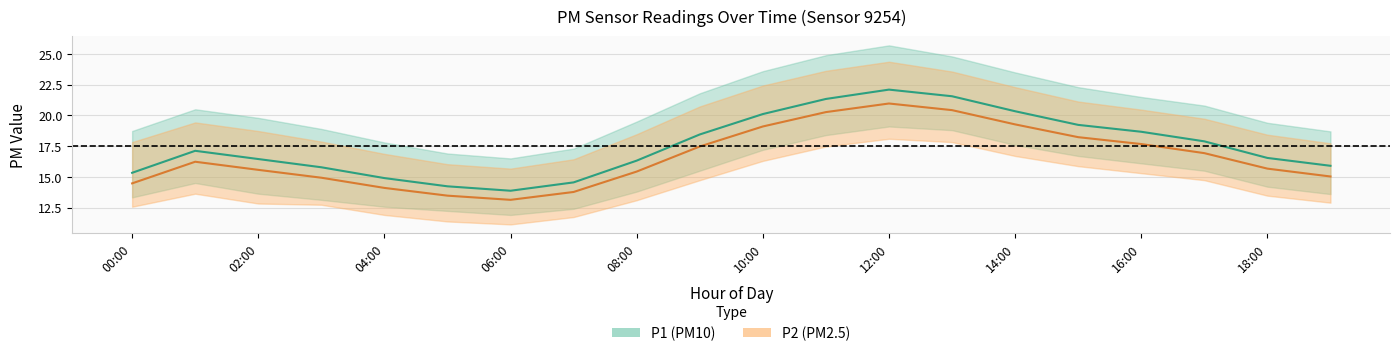

Rank the categories by P2_upper value from lowest to highest.

06:00, 05:00, 07:00, 04:00, 19:00, 00:00, 03:00, 18:00, 08:00, 02:00, 01:00, 17:00, 16:00, 09:00, 15:00, 14:00, 10:00, 13:00, 11:00, 12:00